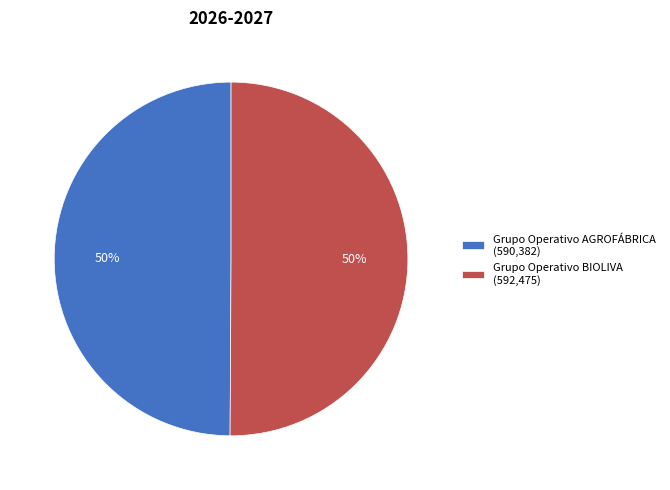

How many slices are in this pie chart?

2